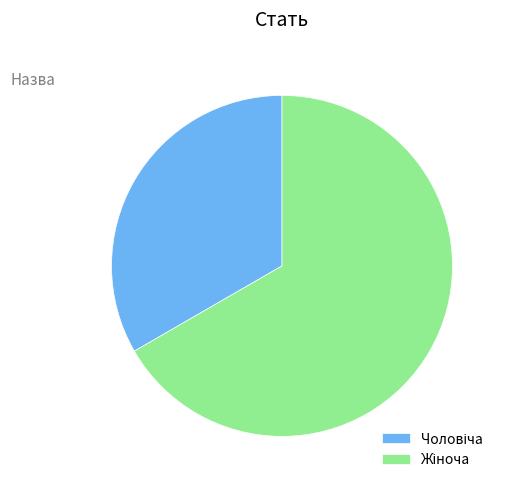

Does any single category account for the majority?

Yes